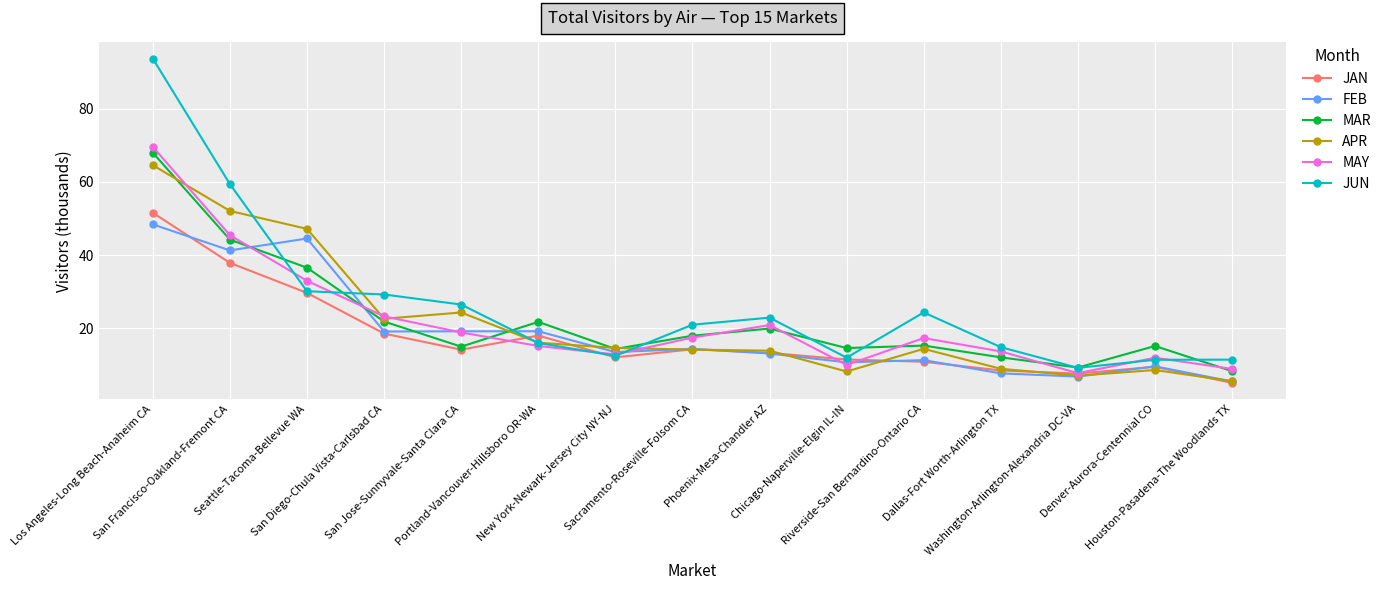

How many categories are shown in the chart?

15